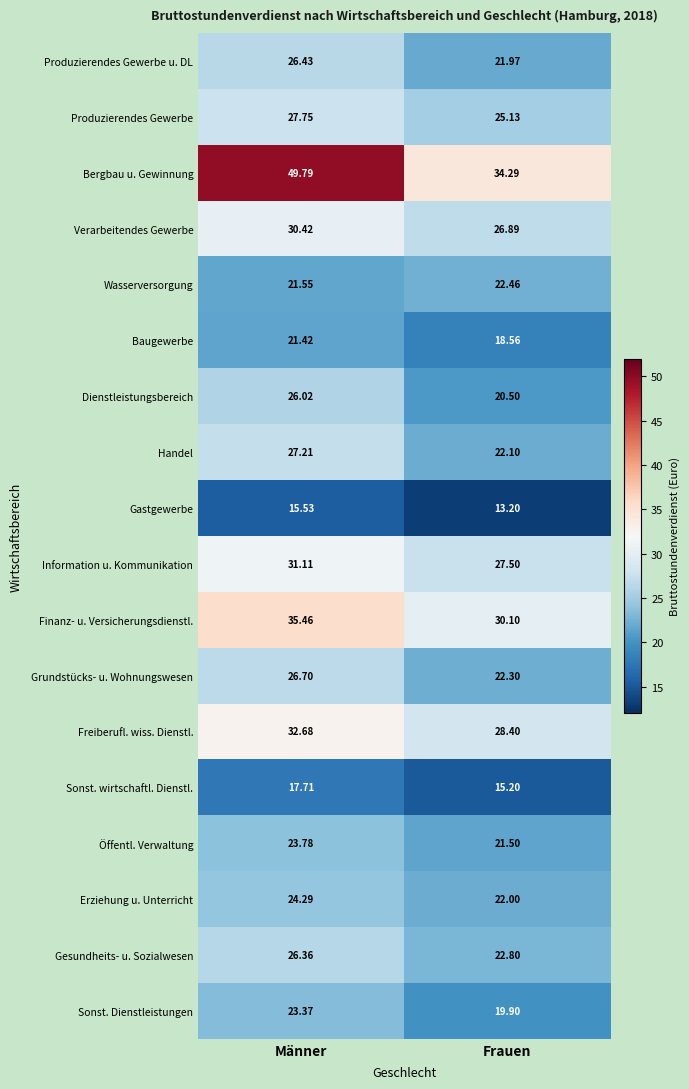

Rank the series at Männer from highest to lowest value.

Bergbau u. Gewinnung, Finanz- u. Versicherungsdienstl., Freiberufl. wiss. Dienstl., Information u. Kommunikation, Verarbeitendes Gewerbe, Produzierendes Gewerbe, Handel, Grundstücks- u. Wohnungswesen, Produzierendes Gewerbe u. DL, Gesundheits- u. Sozialwesen, Dienstleistungsbereich, Erziehung u. Unterricht, Öffentl. Verwaltung, Sonst. Dienstleistungen, Wasserversorgung, Baugewerbe, Sonst. wirtschaftl. Dienstl., Gastgewerbe